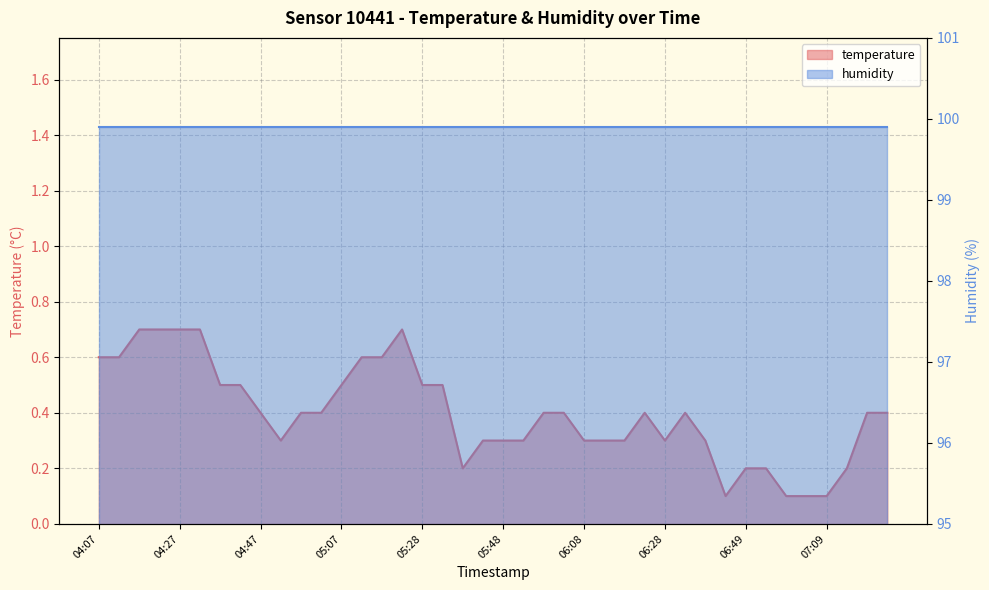

The chart shows a value of 0.2 at 06:39. True or false?

False